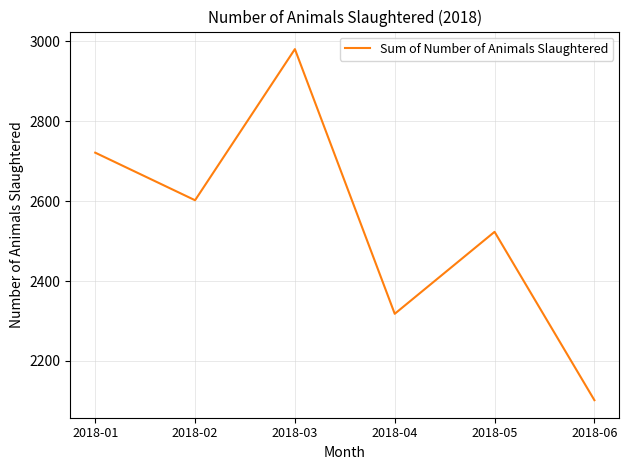

Does the chart have visible grid lines?

Yes